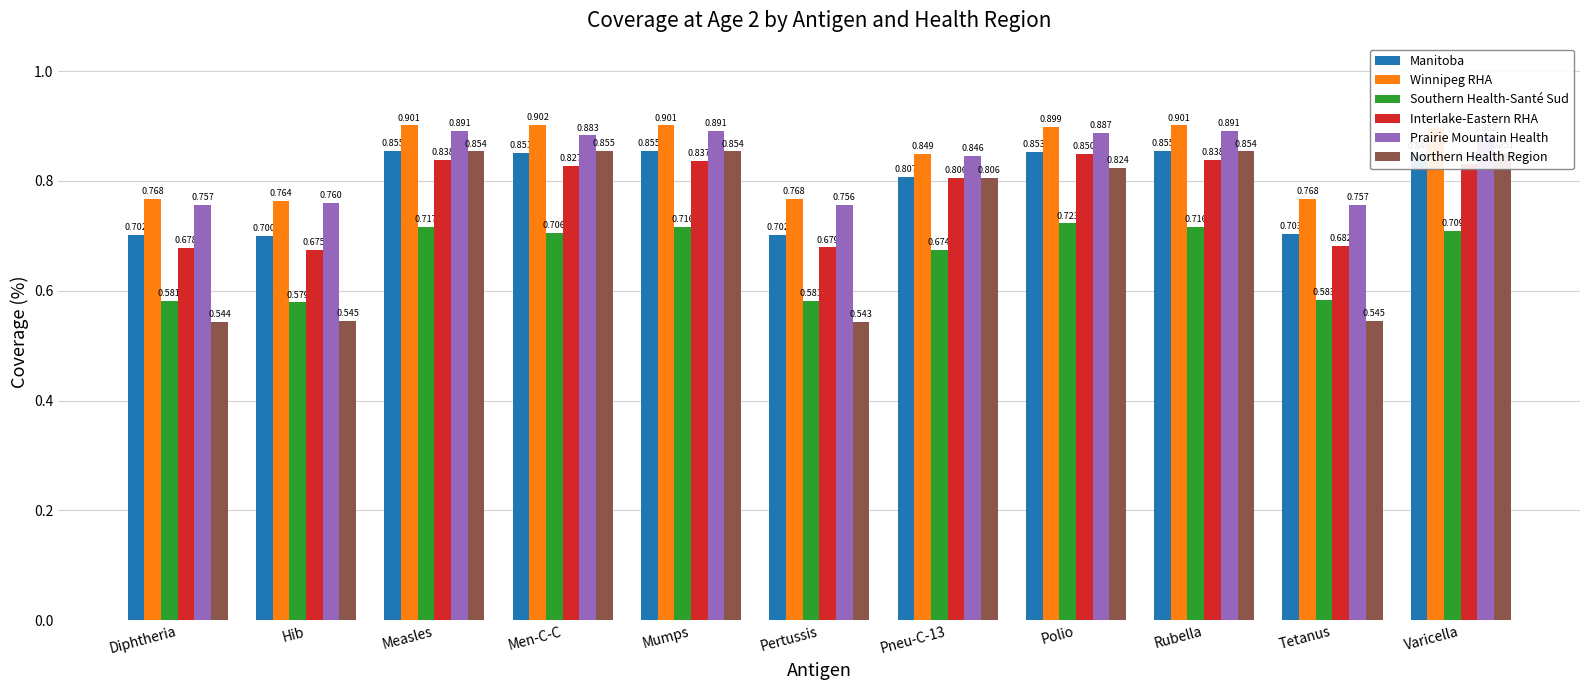

Which series has the largest range (max minus min)?

Northern Health Region